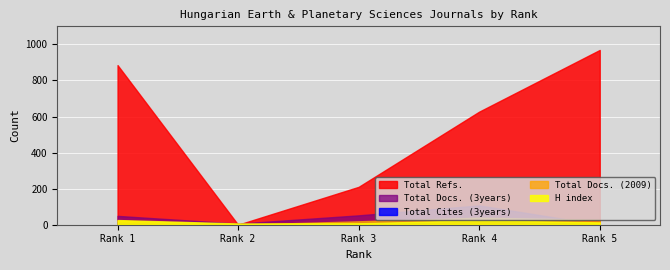

True or false: Total Docs. (3years) has more than 1 points higher than both neighbors.

False